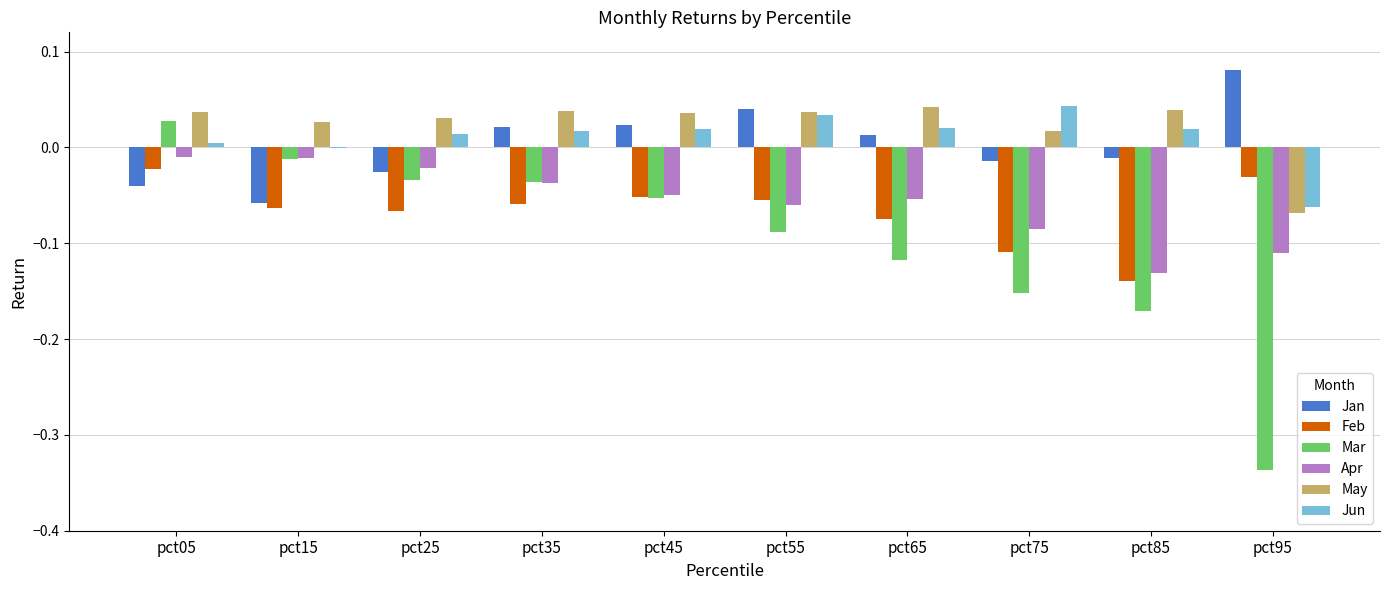

True or false: Feb has a value of -0.0 at pct05.

True